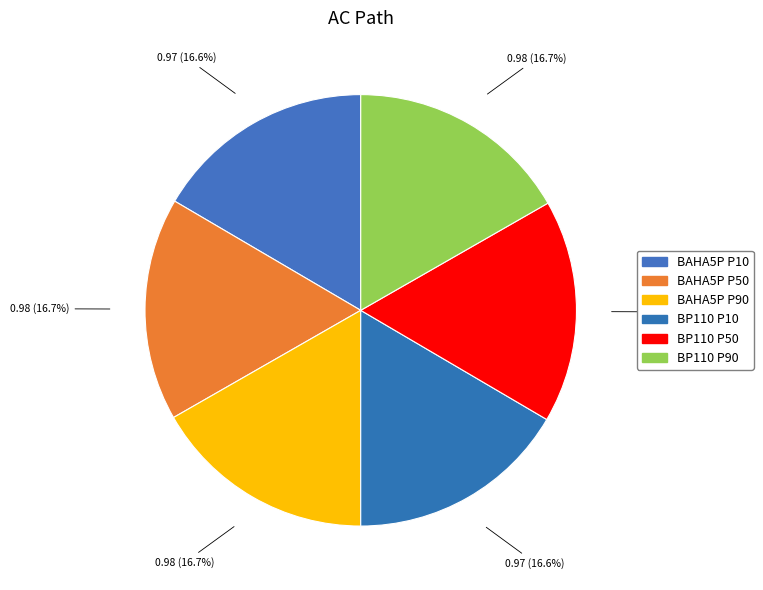

Is there any slice that represents more than half of the pie?

No